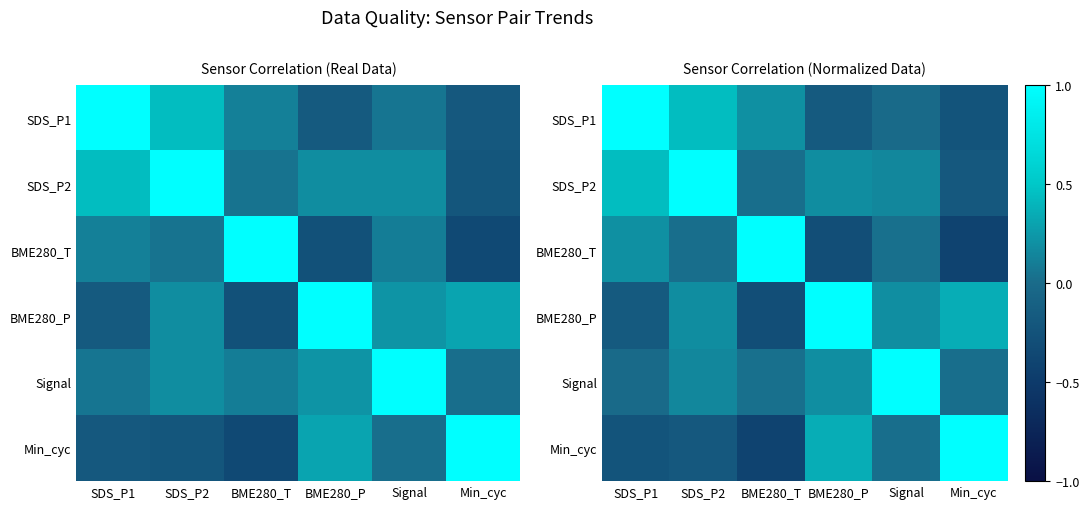

At SDS_P2, list the series in order from smallest to largest.

Min_cyc, BME280_T, Signal, BME280_P, SDS_P1, SDS_P2